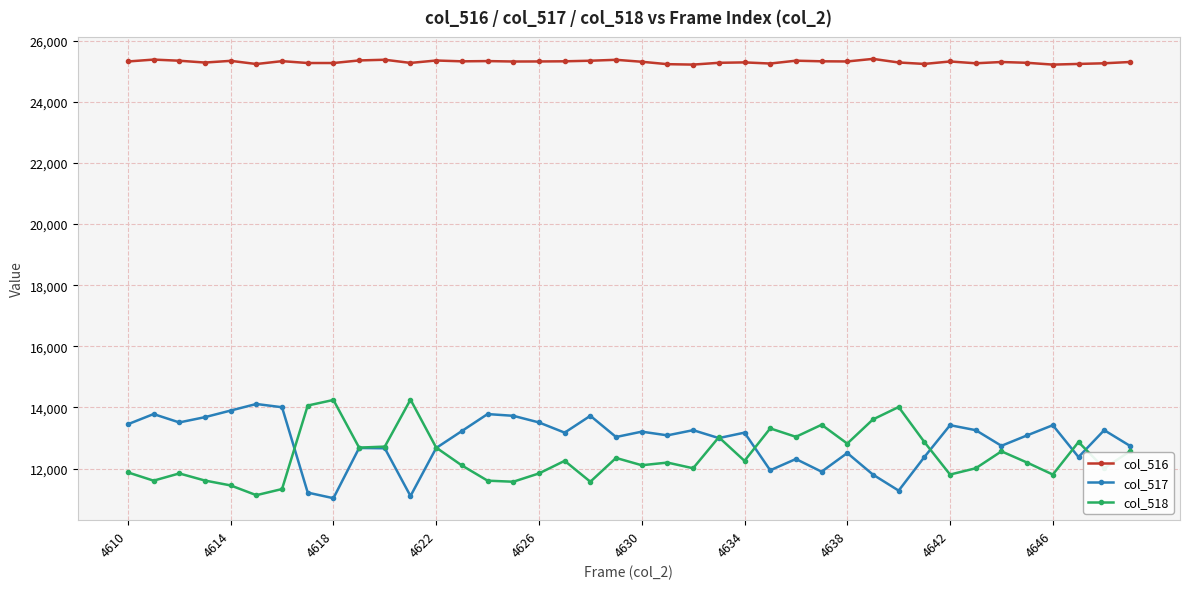

What is the value of the col_518 point at the 7th from the left?

11329